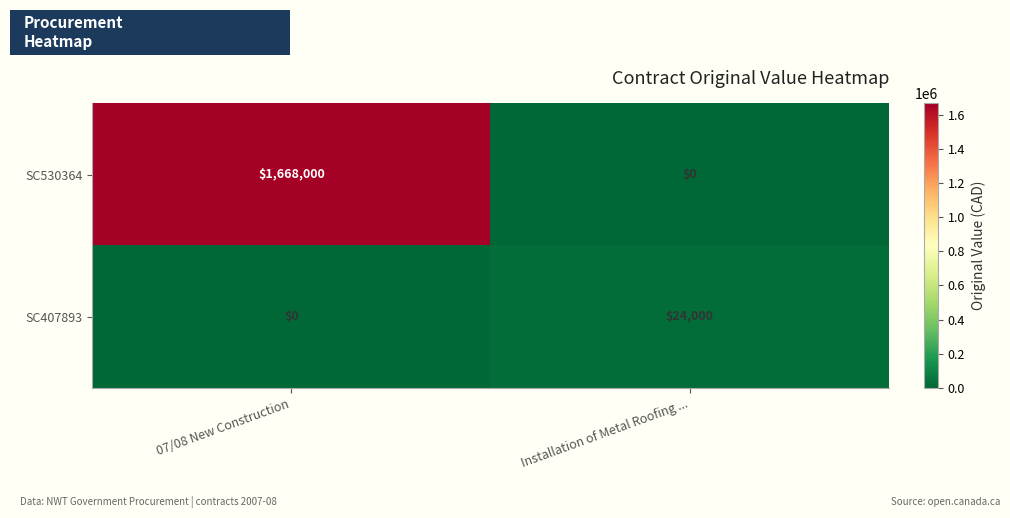

List the series in order of their overall mean, lowest first.

SC407893, SC530364